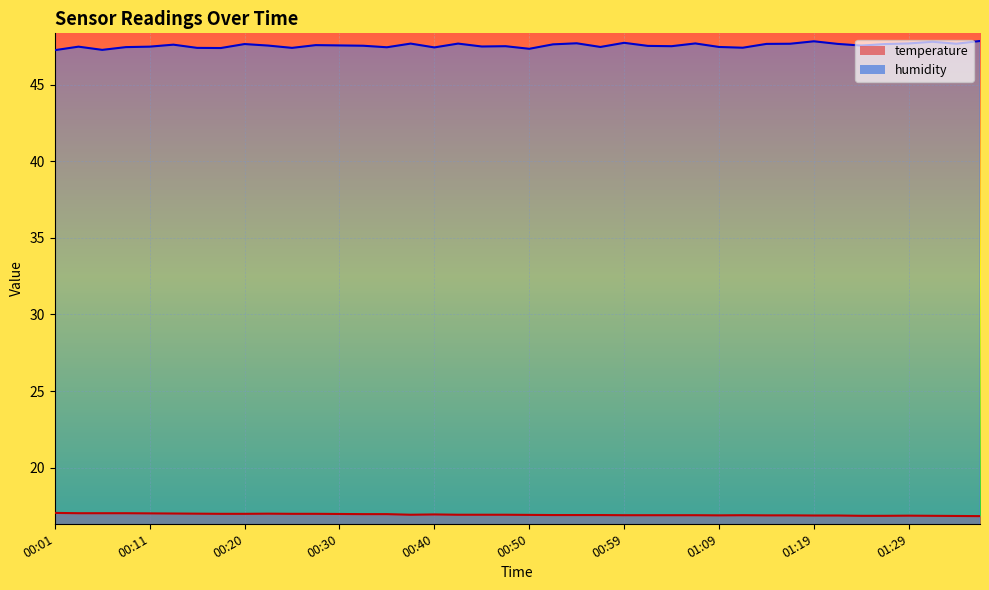

True or false: humidity and temperature cross at least once.

False